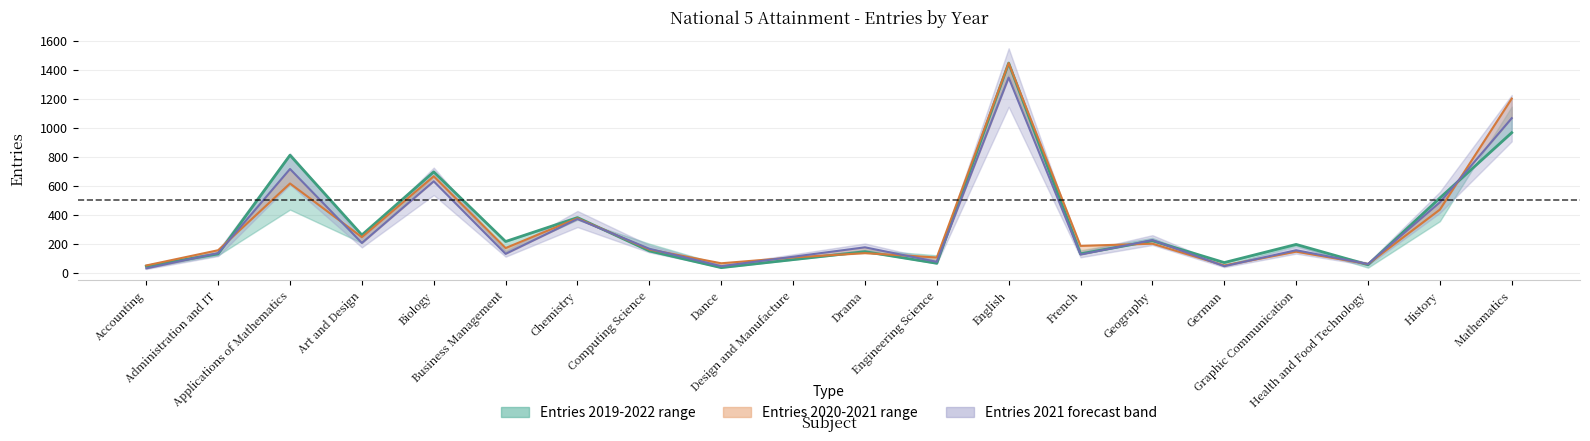

Is it true that Entries 2022 equals 107 at Geography?

False